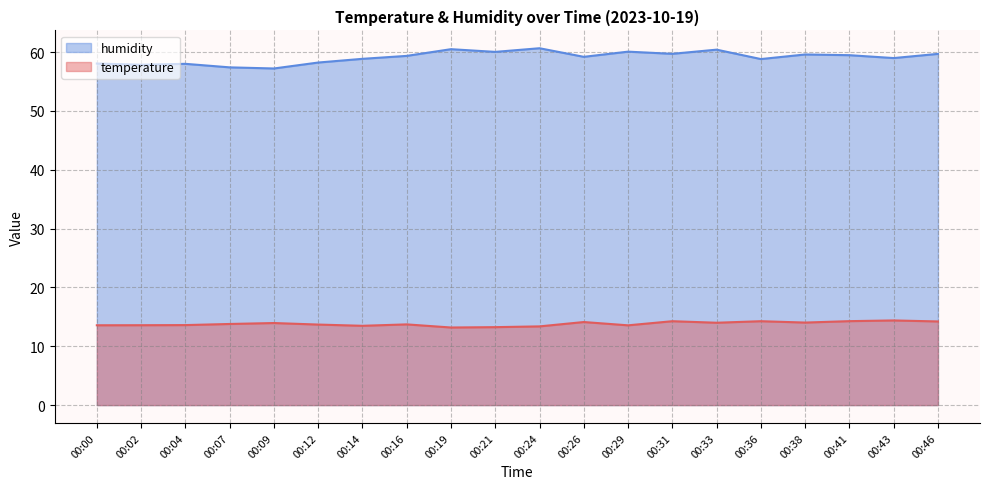

Which category has the lowest value across all series?

00:19